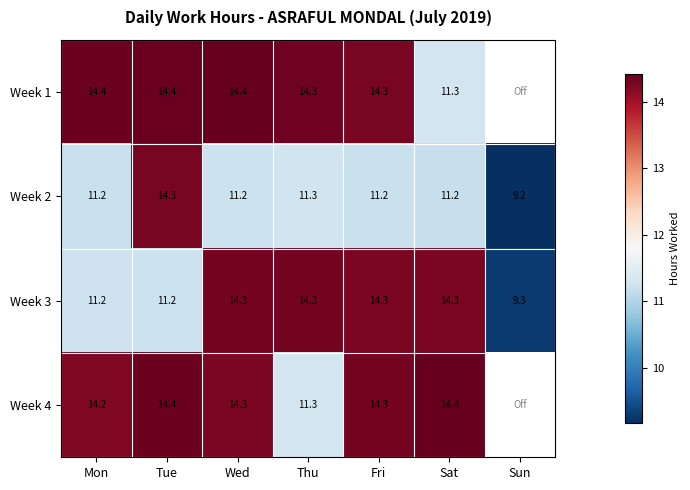

Is it true that Week 1 equals 14.4 at Tue?

True